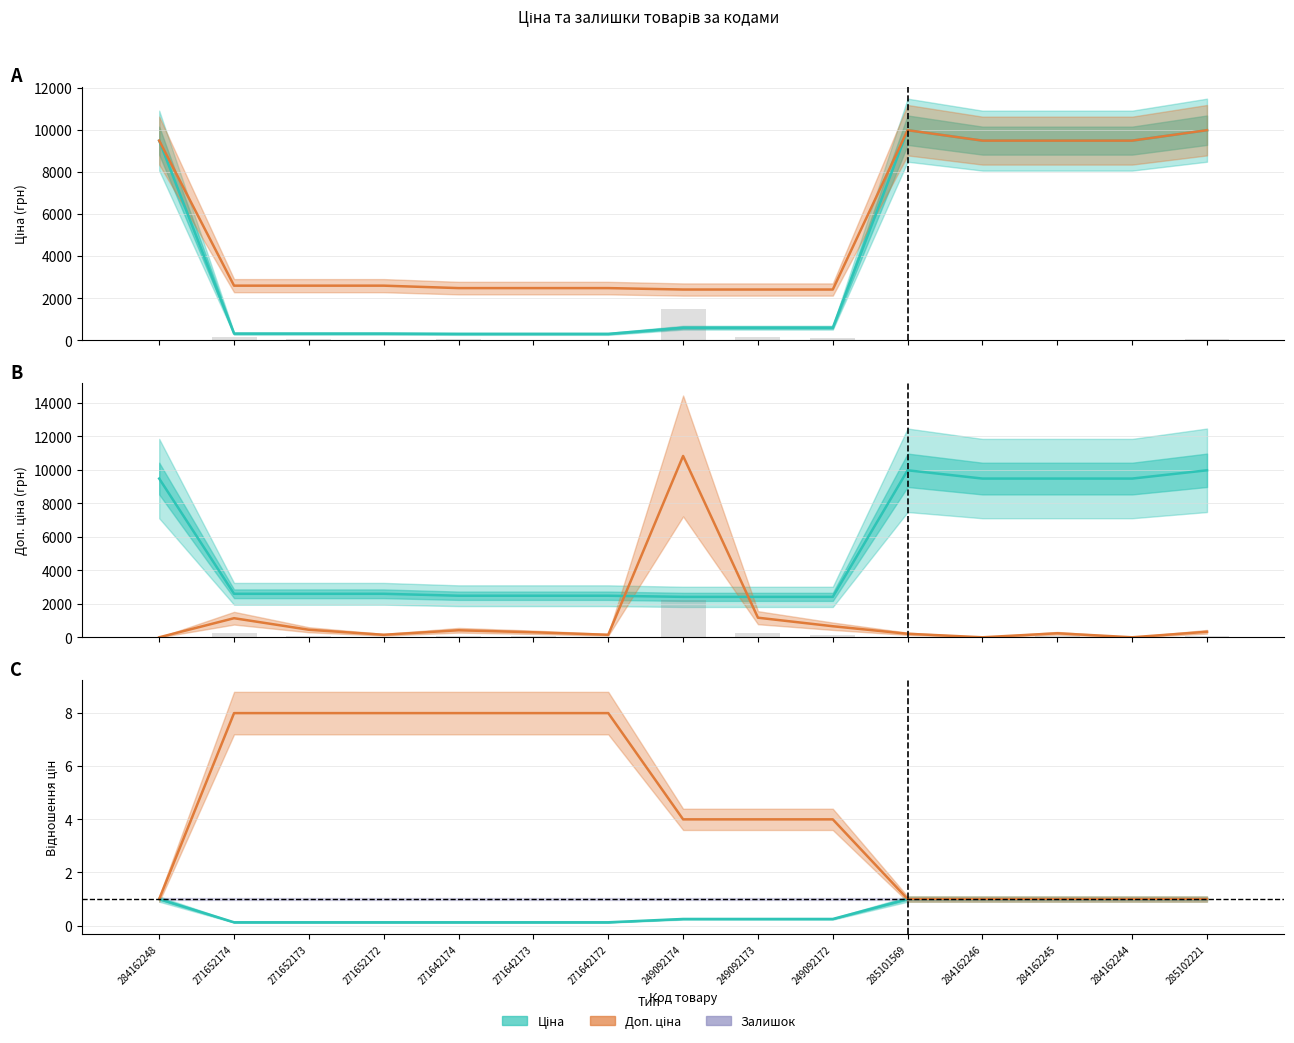

Reading left to right, transcribe all the data shown in this chart.

Ціна: 9480.1	324.8	324.8	324.8	310.3	310.3	310.3	603.7	603.7	603.7	9975.0	9480.1	9480.1	9480.1	9975.0
Доп. ціна: 9480.1	2598.3	2598.3	2598.3	2482.4	2482.4	2482.4	2414.8	2414.8	2414.8	9975.0	9480.1	9480.1	9480.1	9975.0
Залишок (масштаб): 0.0	236.2	93.3	31.1	87.0	62.2	31.1	2244.4	242.5	136.8	43.5	0.0	49.7	0.0	68.4
Залишок × 30: 0.0	1140.0	450.0	150.0	420.0	300.0	150.0	10830.0	1170.0	660.0	210.0	0.0	240.0	0.0	330.0
Ціна / Доп. ціна: 1.0	0.1	0.1	0.1	0.1	0.1	0.1	0.2	0.2	0.2	1.0	1.0	1.0	1.0	1.0
Доп. ціна / Ціна: 1.0	8.0	8.0	8.0	8.0	8.0	8.0	4.0	4.0	4.0	1.0	1.0	1.0	1.0	1.0